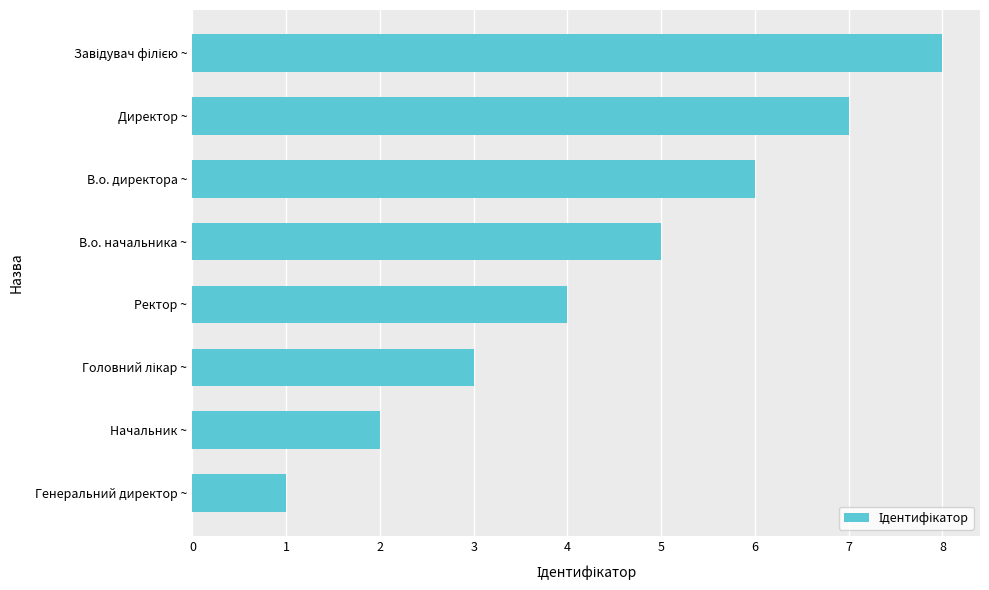

The chart shows a value of 7 at Директор ~. True or false?

True